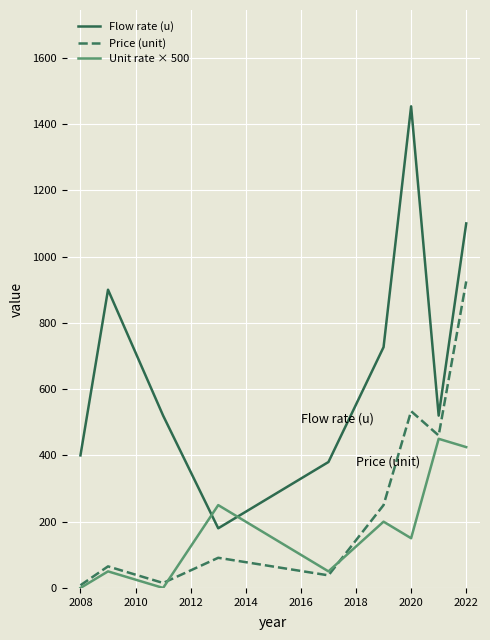

What is the sum of all Flow rate (u) values?

6180.0